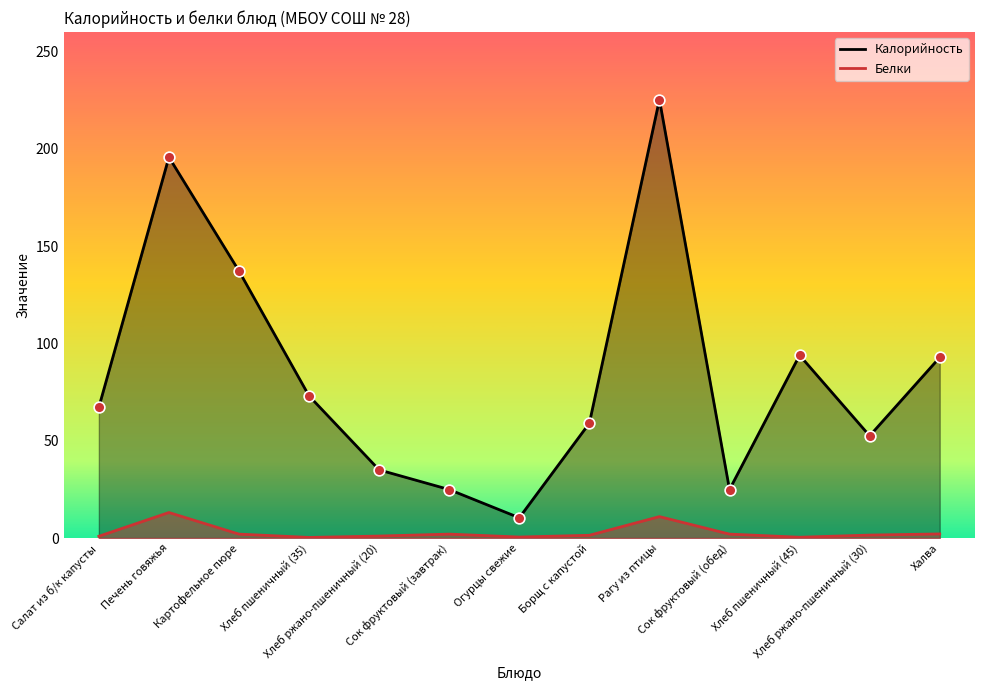

Which series has the widest spread of Y values?

Калорийность